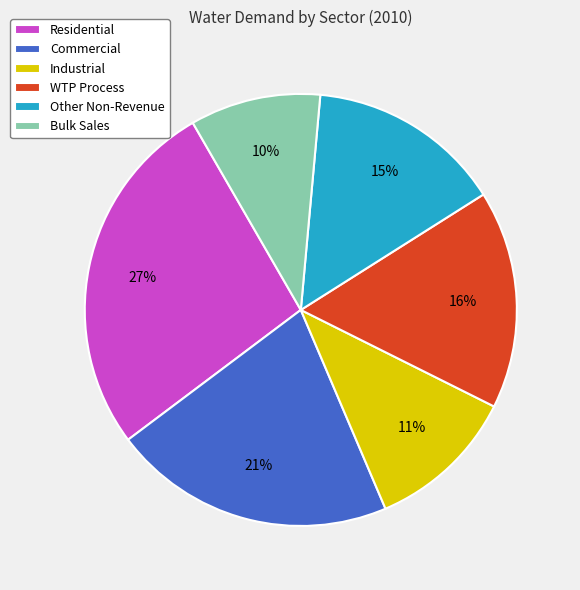

Which category has the biggest portion of the pie?

Residential